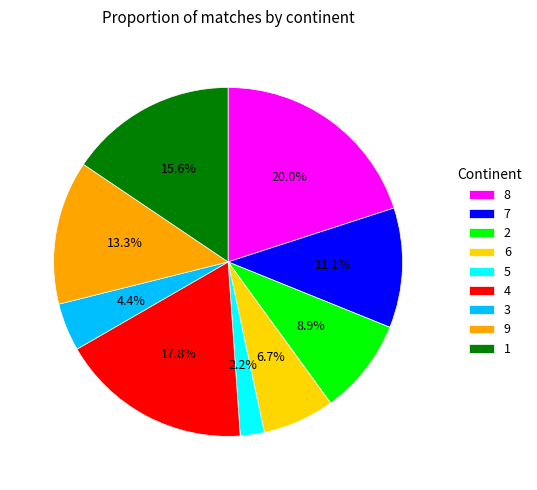

Is it true that 9 is 13% of the pie?

True